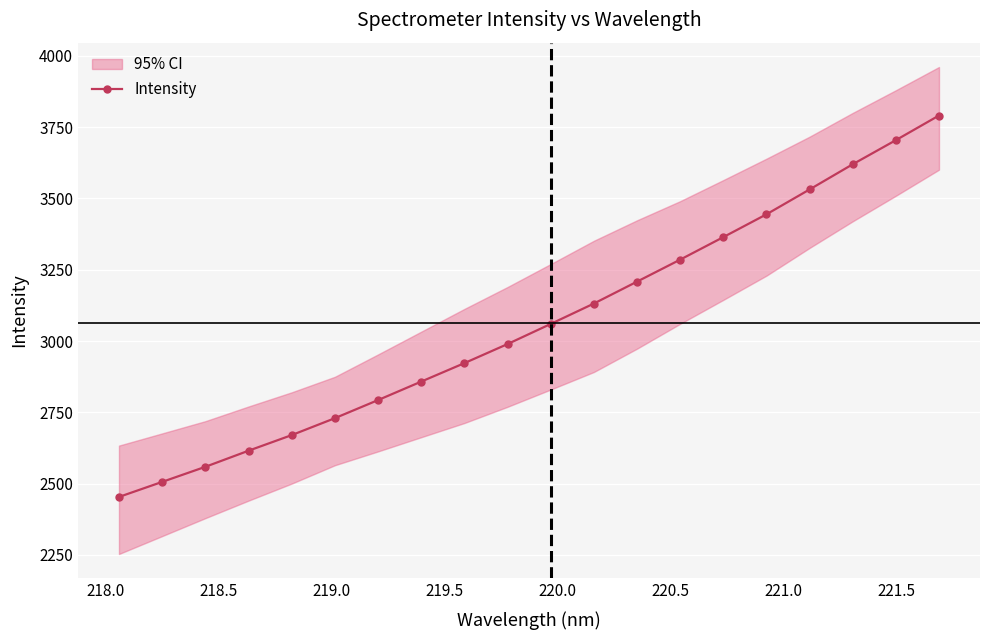

What is the maximum value for Intensity?

3790.6